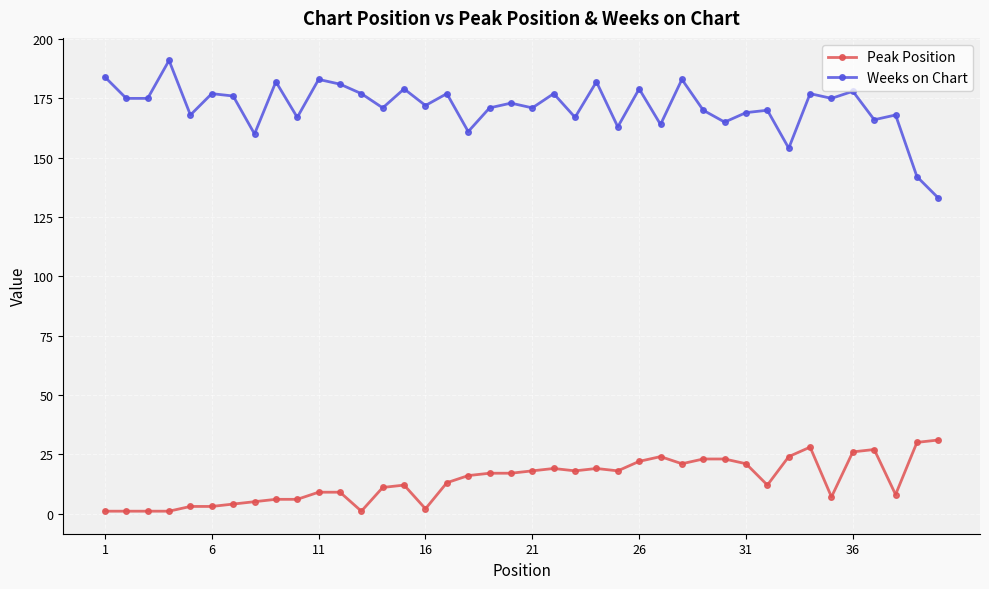

Which series has the largest range (max minus min)?

Weeks on Chart